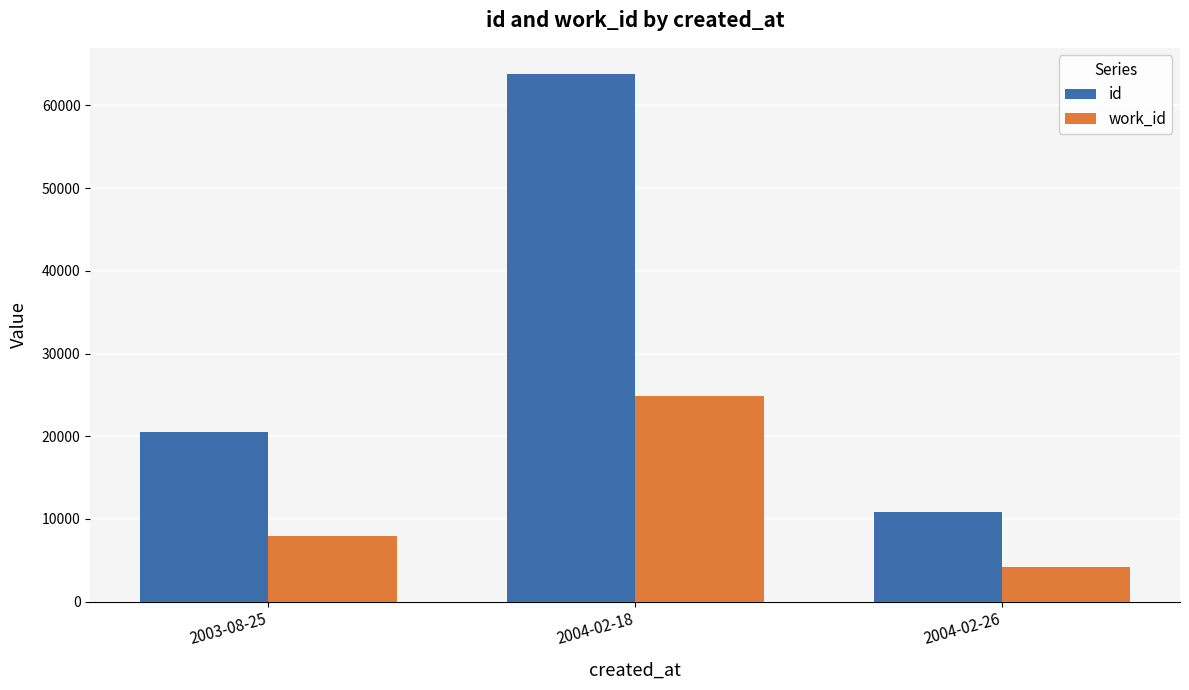

What is the approximate value of work_id at 2004-02-26, to the nearest 10?

4180